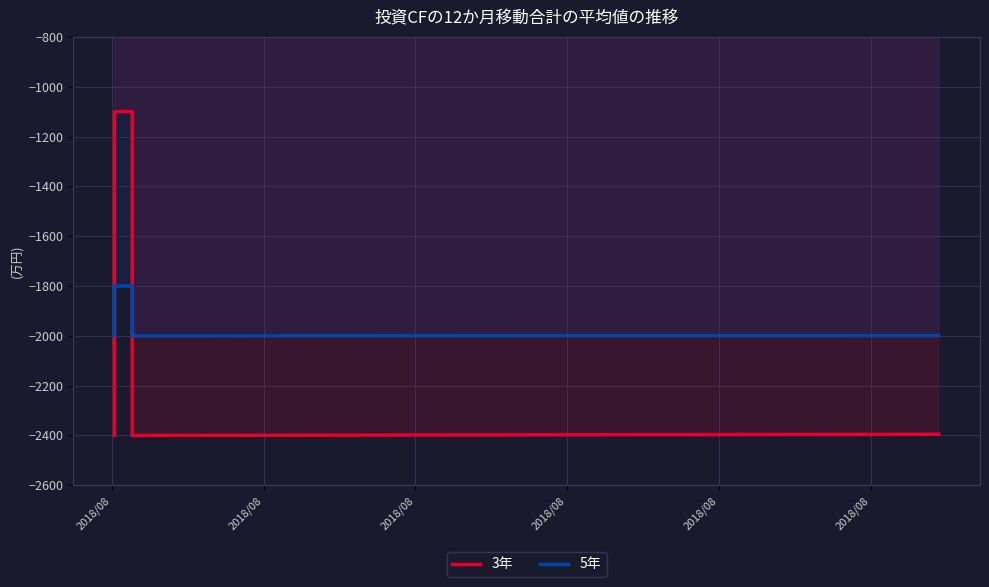

Which series has the largest total across all categories?

5年